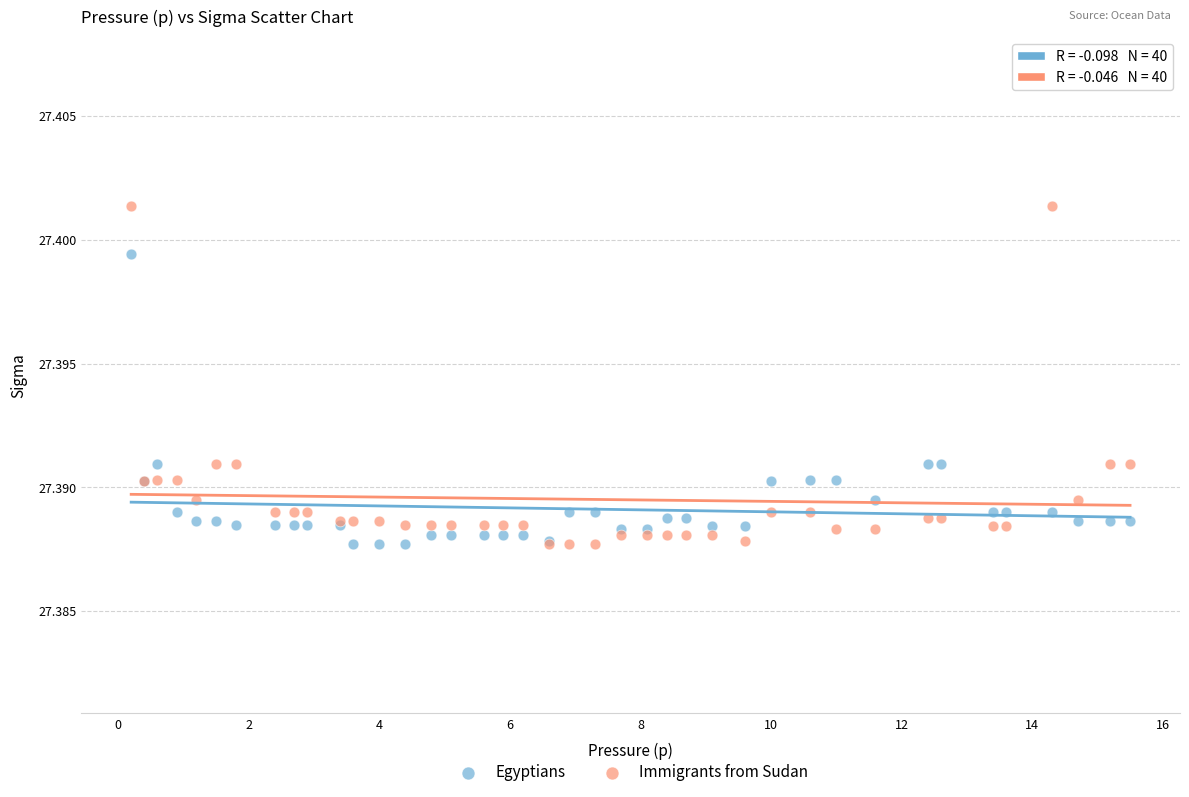

What are all the series names shown in the legend?

Egyptians, Immigrants from Sudan